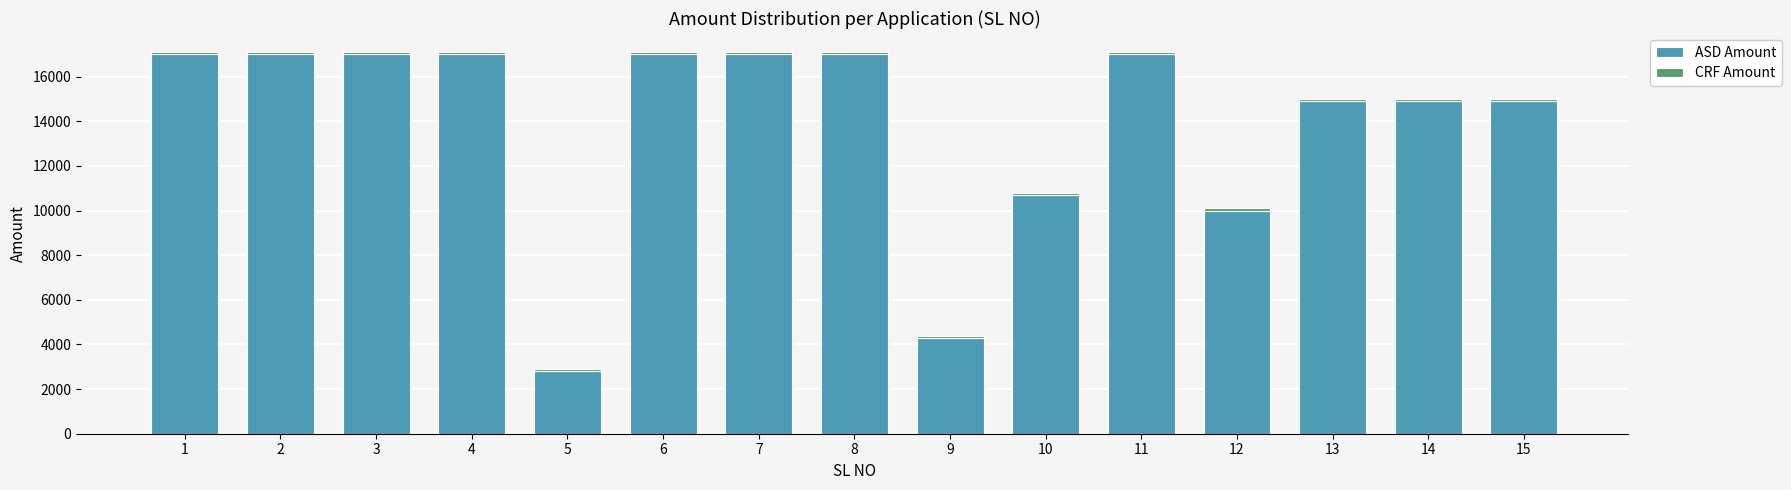

What is the sum of all ASD Amount values?

208502